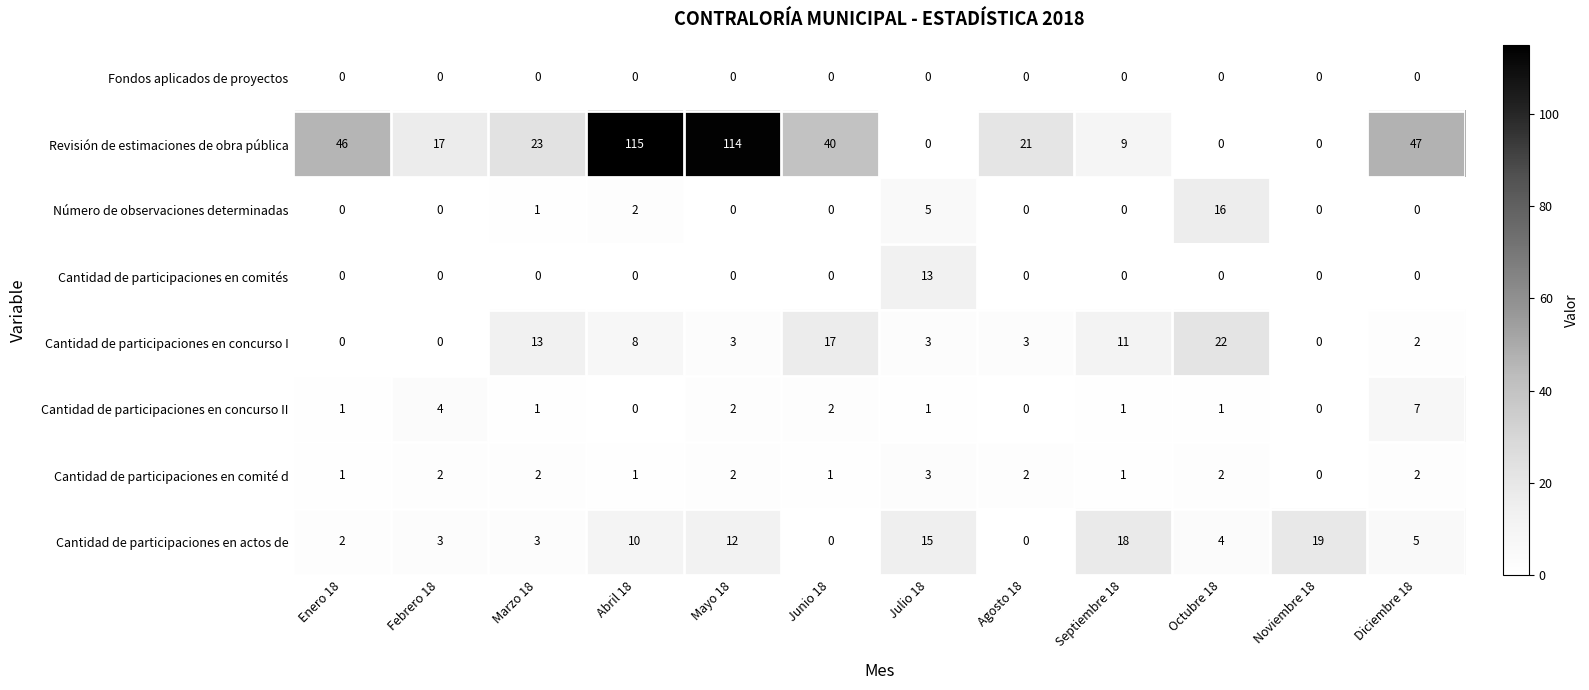

The value of Cantidad de participaciones en actos de at Octubre 18 is 4. True or false?

True